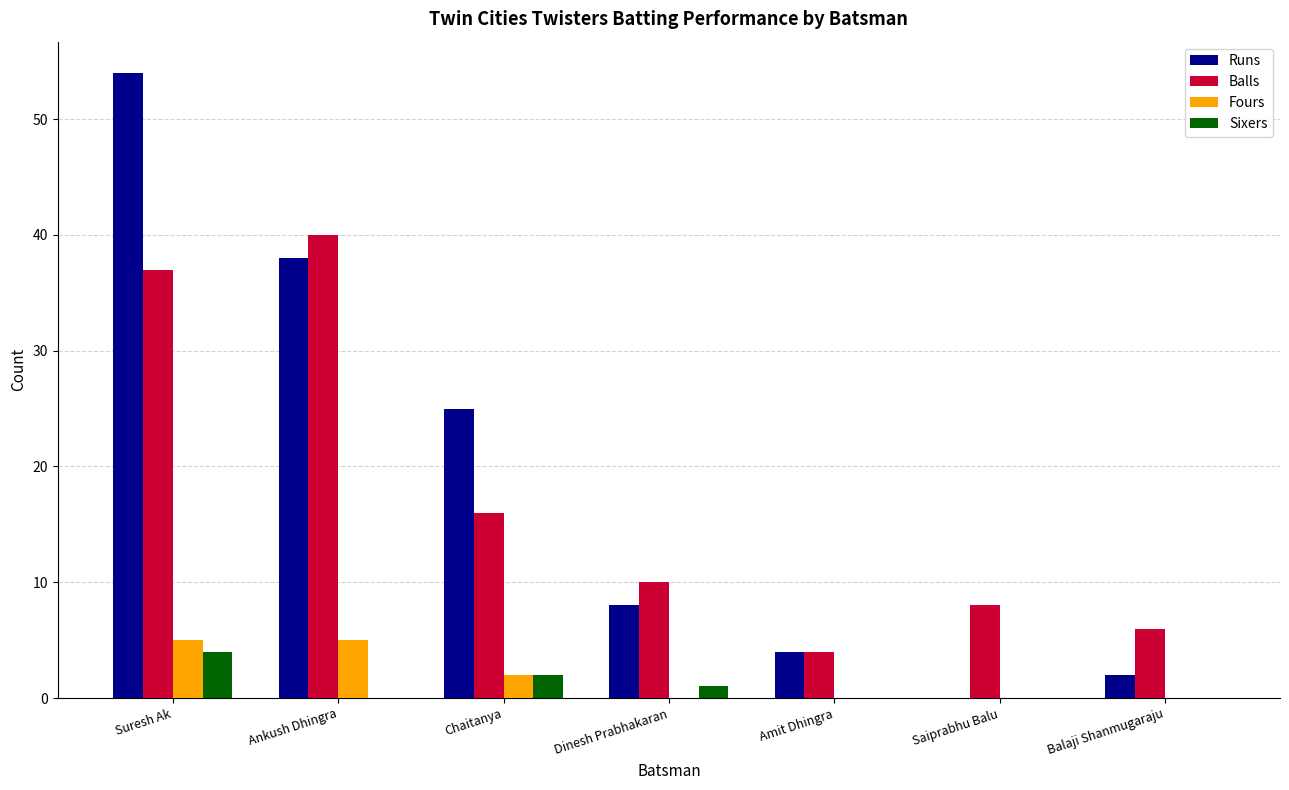

Reading left to right, extract all data points from this chart.

Runs: 54	38	25	8	4	0	2
Balls: 37	40	16	10	4	8	6
Fours: 5	5	2	0	0	0	0
Sixers: 4	0	2	1	0	0	0